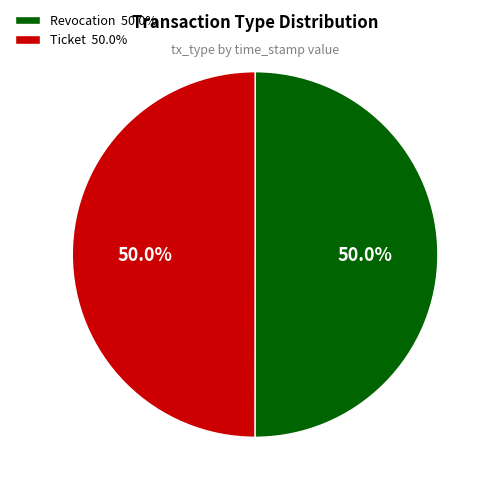

Combined, do Revocation 50.0% and Ticket 50.0% account for over 50%?

Yes